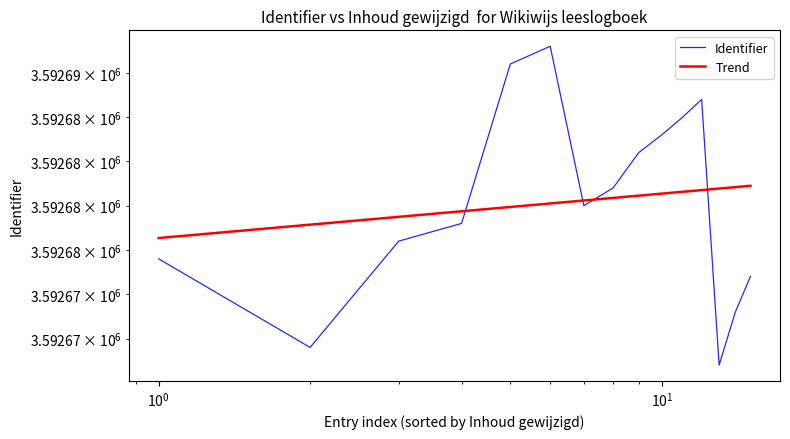

In Identifier, how many points are lower than both neighbors (excluding endpoints)?

3